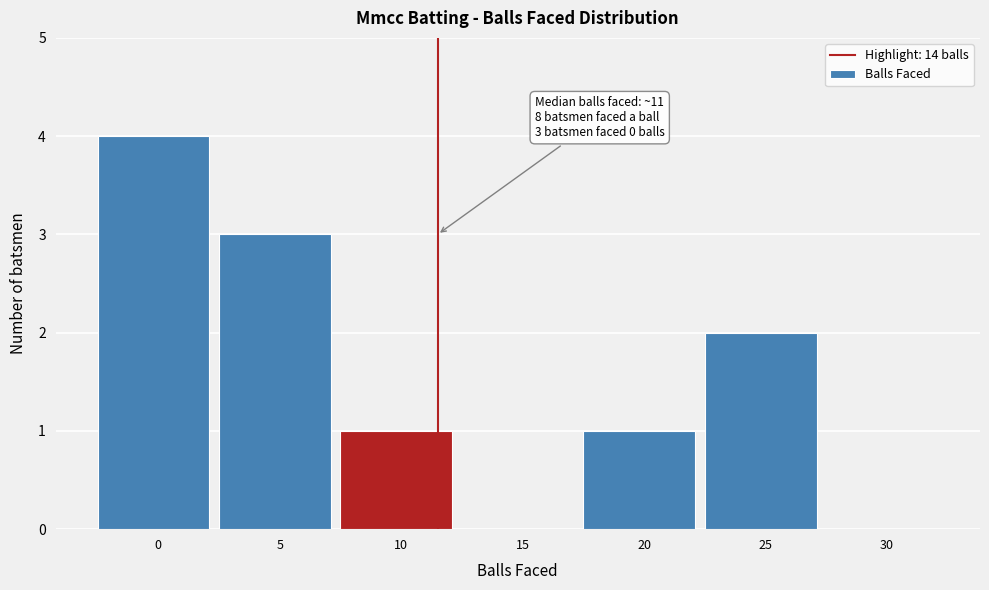

Reading right to left, list all the values displayed in this chart.

30=0	25=2	20=1	15=0	10=1	5=3	0=4